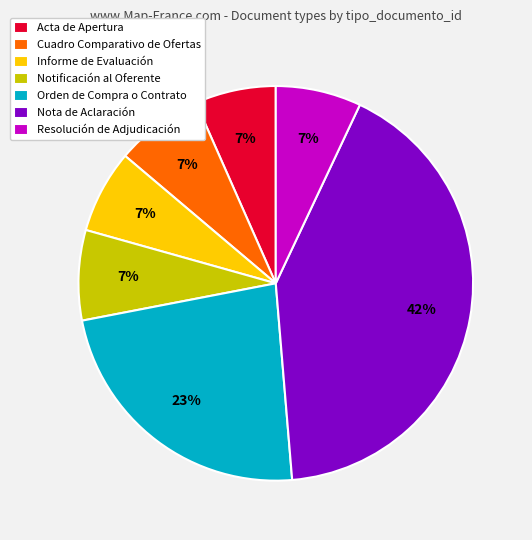

What is the largest slice in the pie chart?

Nota de Aclaración